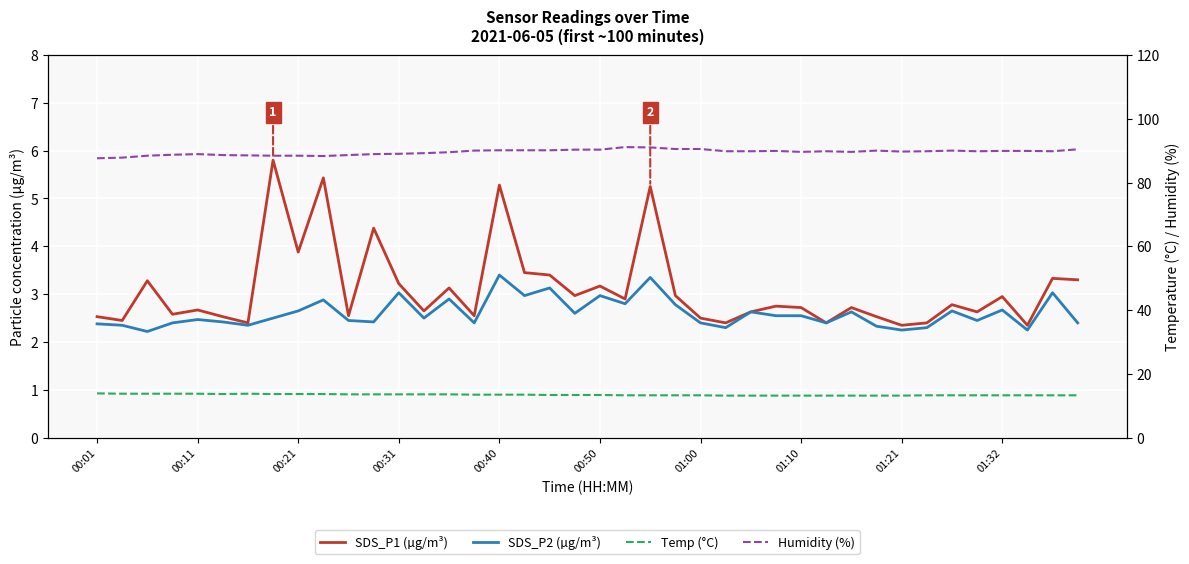

True or false: Temp (°C) and SDS_P1 (µg/m³) intersect in this chart.

False